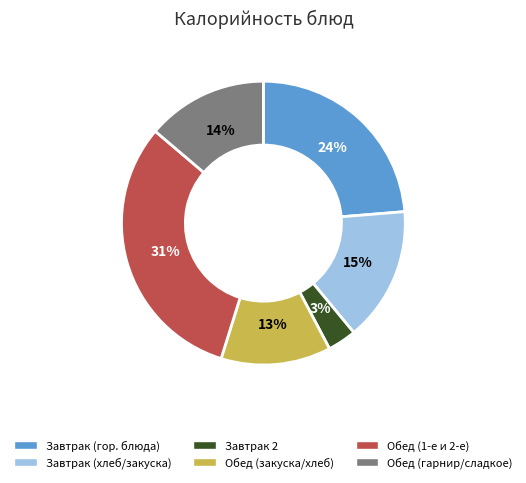

Is Обед (гарнир/сладкое) the majority of the pie?

No